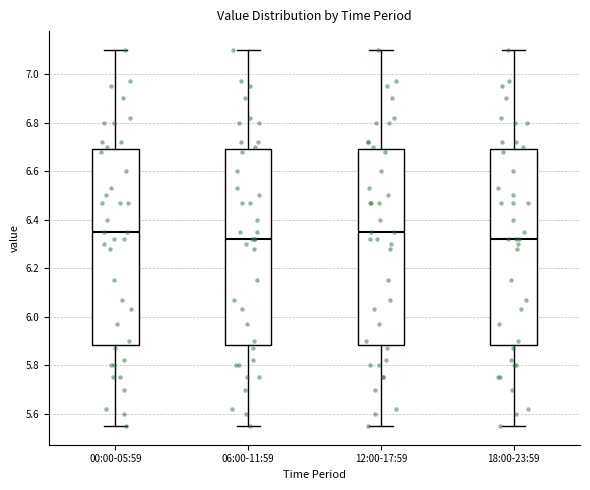

Reading left to right, read every box against the y-axis: the position of its median line, the range the box covers, and the ends of its whiskers. The values are not printed on the chart, so give them approximately, as read against the axis.

00:00-05:59: median 6.36, box 5.88 to 6.70, whiskers 5.56 to 7.10
06:00-11:59: median 6.32, box 5.88 to 6.70, whiskers 5.56 to 7.10
12:00-17:59: median 6.36, box 5.88 to 6.70, whiskers 5.56 to 7.10
18:00-23:59: median 6.32, box 5.88 to 6.70, whiskers 5.56 to 7.10